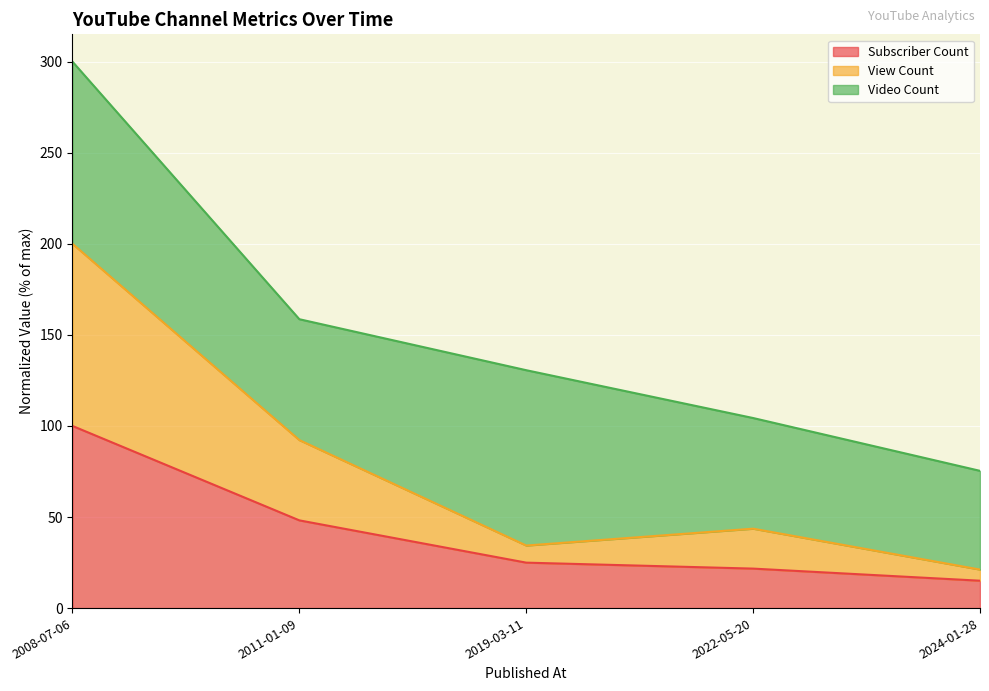

True or false: Subscriber Count has more than 0 interior local peaks.

False